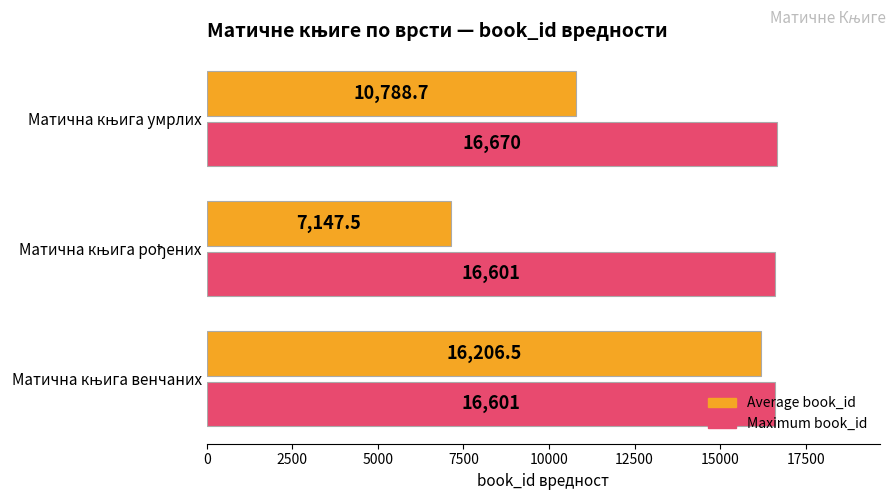

What is the greatest value displayed?

16670.0